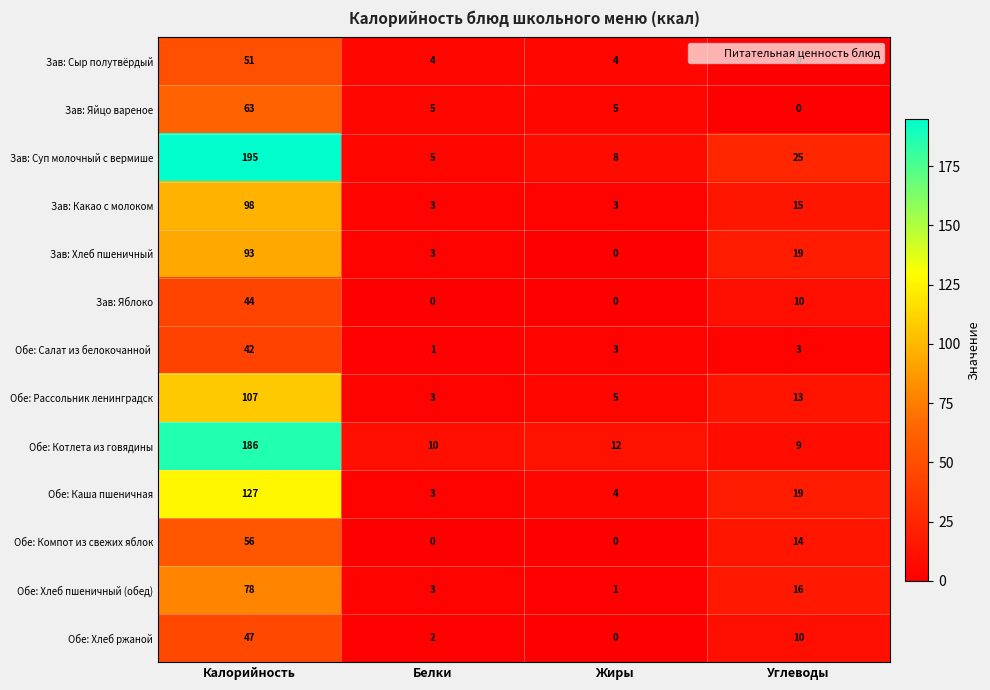

At which label does Обе: Котлета из говядины reach its minimum?

Углеводы